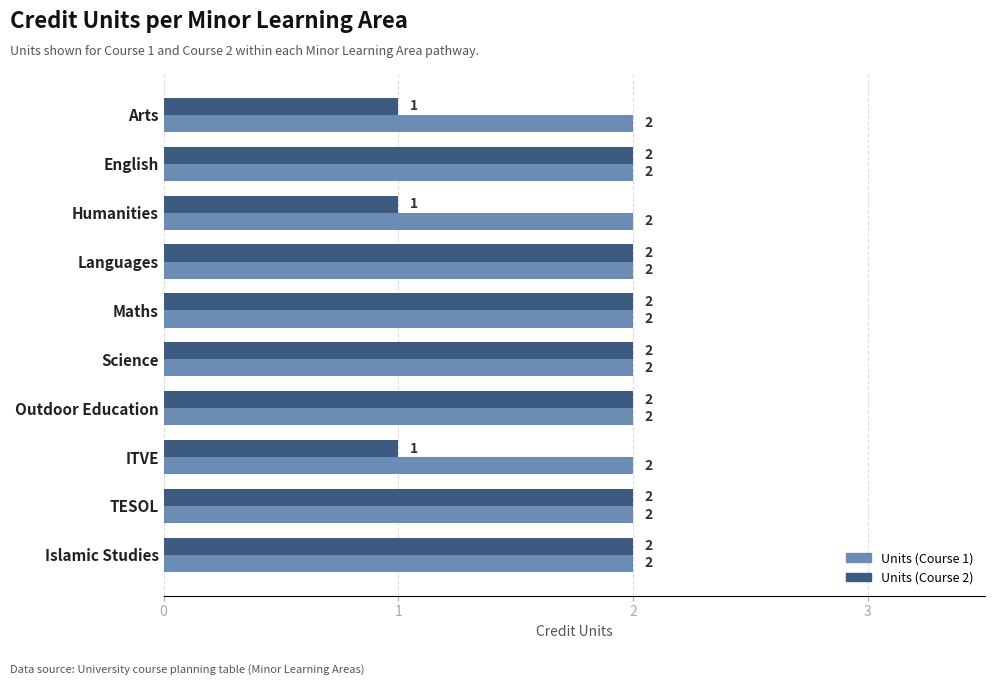

What is the sum of the Units (Course 1) values at Arts and Islamic Studies?

4